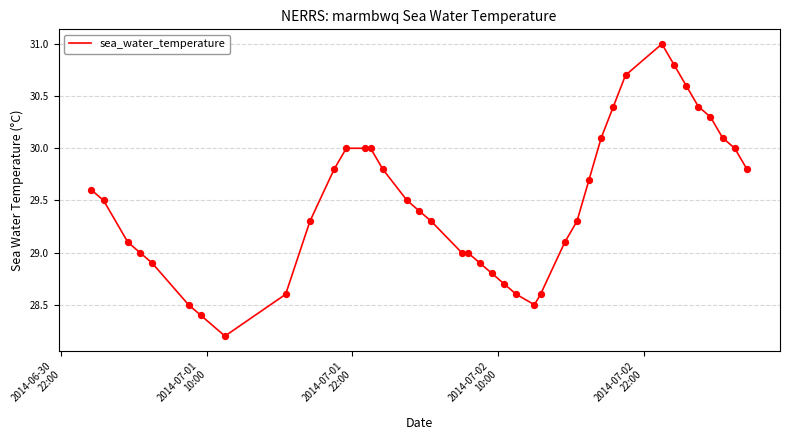

What is the greatest value displayed?

31.0